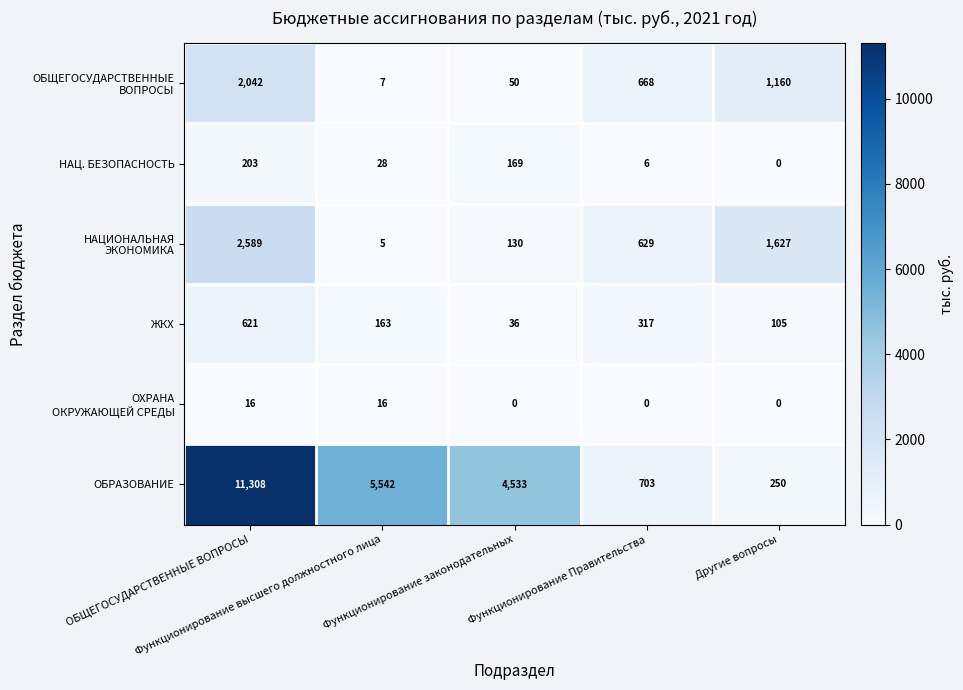

What is the maximum value shown in the chart?

11308